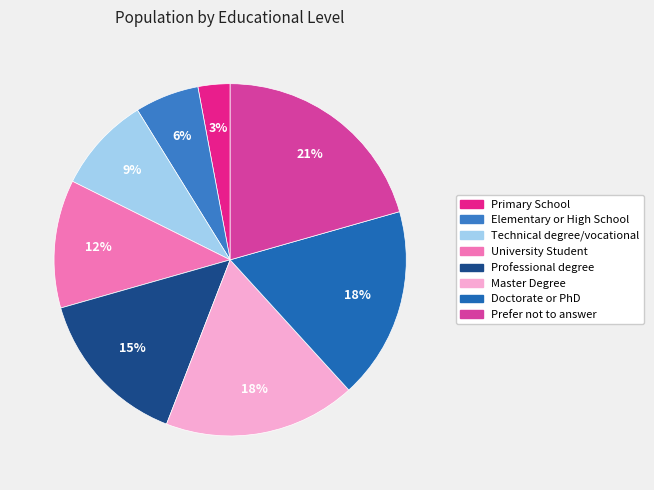

To the nearest percent, what is the combined percentage of Primary School and Doctorate or PhD?

21%